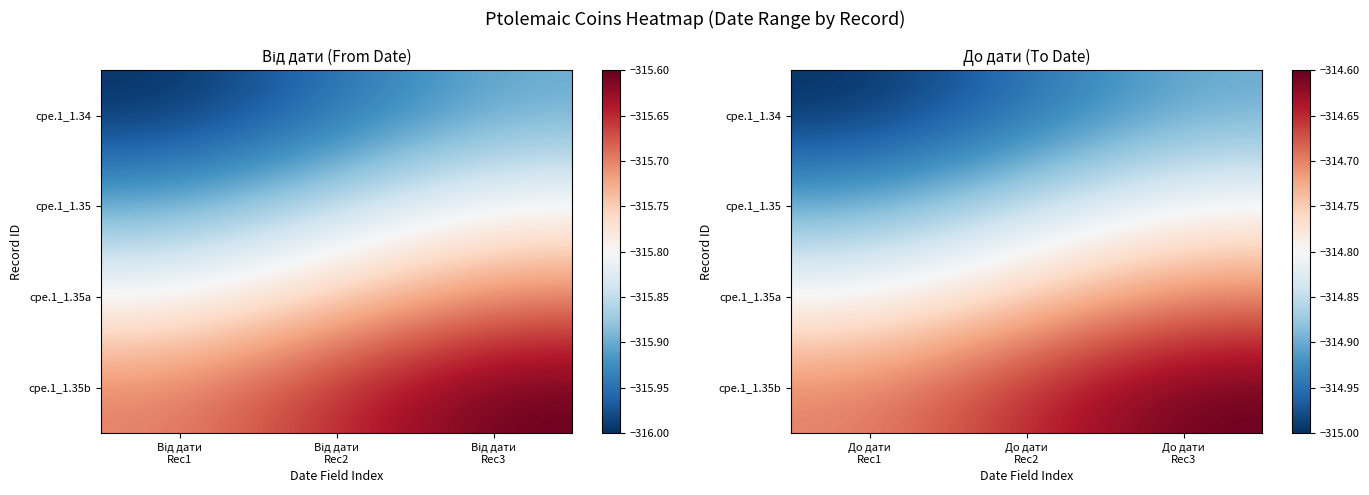

What is the difference between the cpe.1_1.35 values at До дати Rec1 and До дати Rec3?

0.1